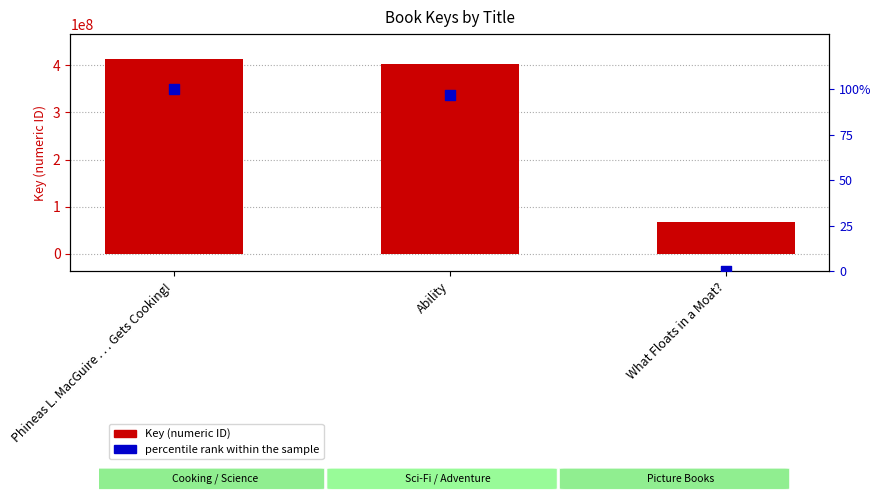

At how many categories does at least one series exceed 55444907?

3